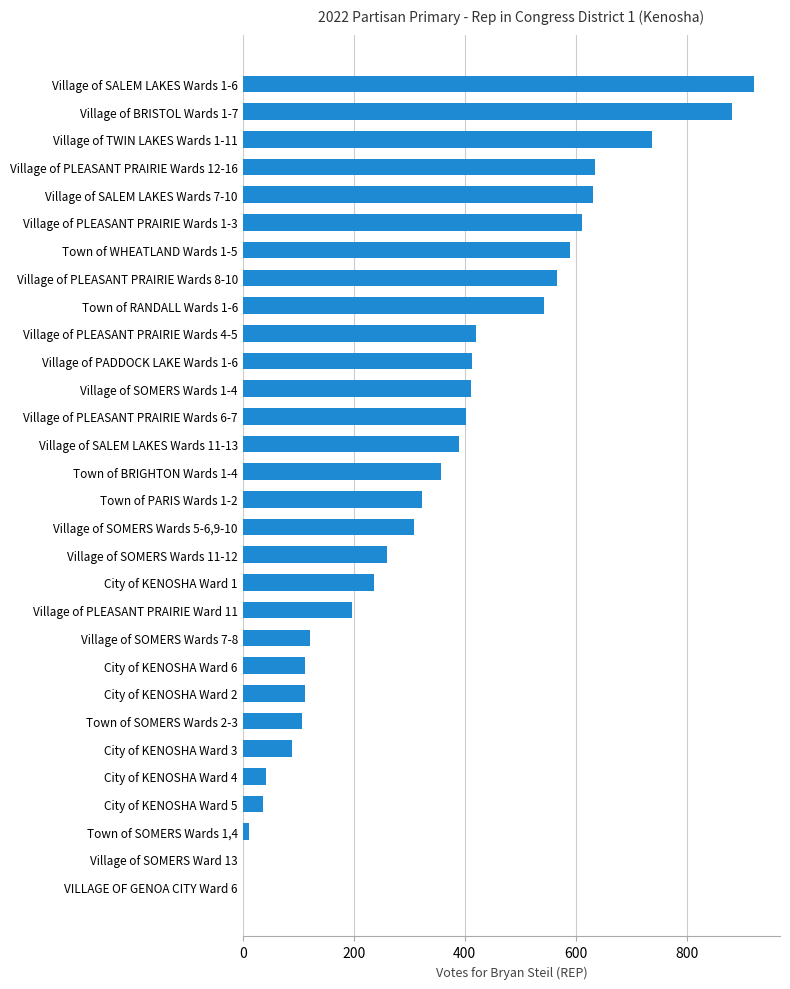

Approximately how many times larger is the value at Village of PLEASANT PRAIRIE Wards 8-10 compared to Village of PLEASANT PRAIRIE Wards 6-7?

1.4